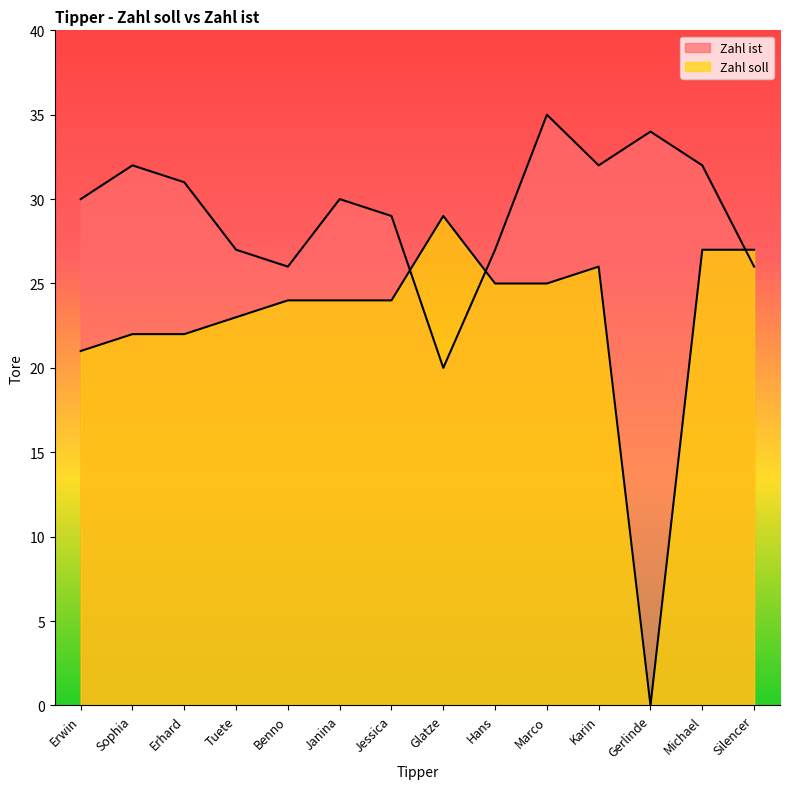

Between Erhard and Gerlinde, which series saw the biggest shift?

Zahl soll